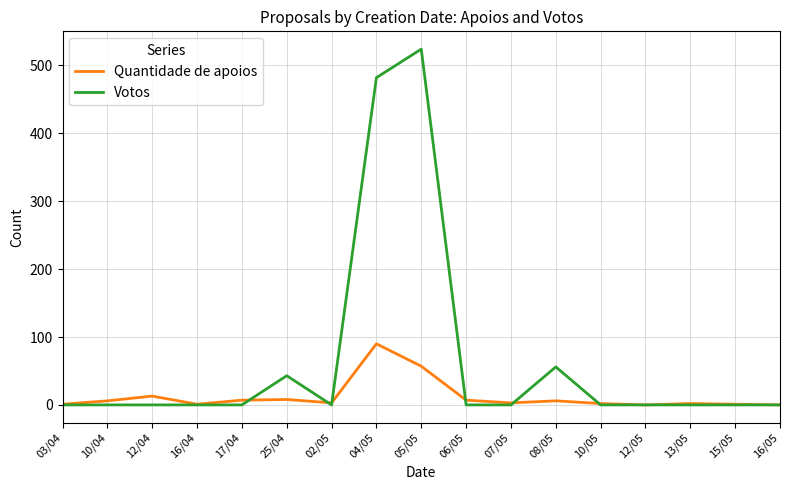

What is the sum of all Votos values?

1105